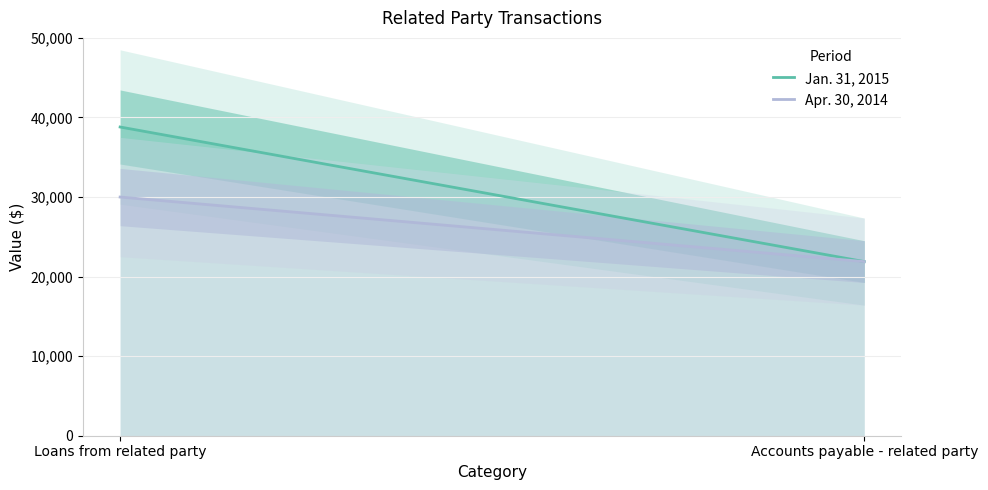

What is the difference between the Jan. 31, 2015 values at Loans from related party and Accounts payable - related party?

16918